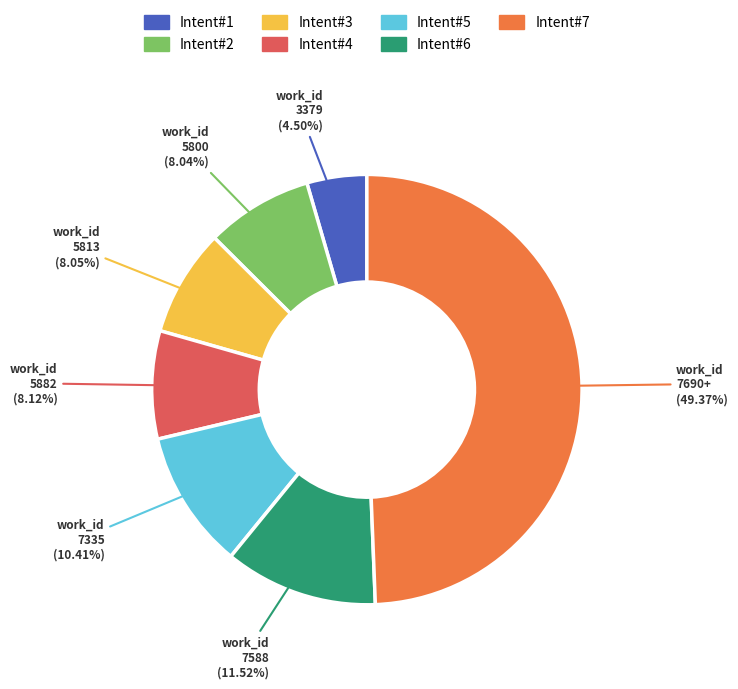

Is there any slice that represents more than half of the pie?

No